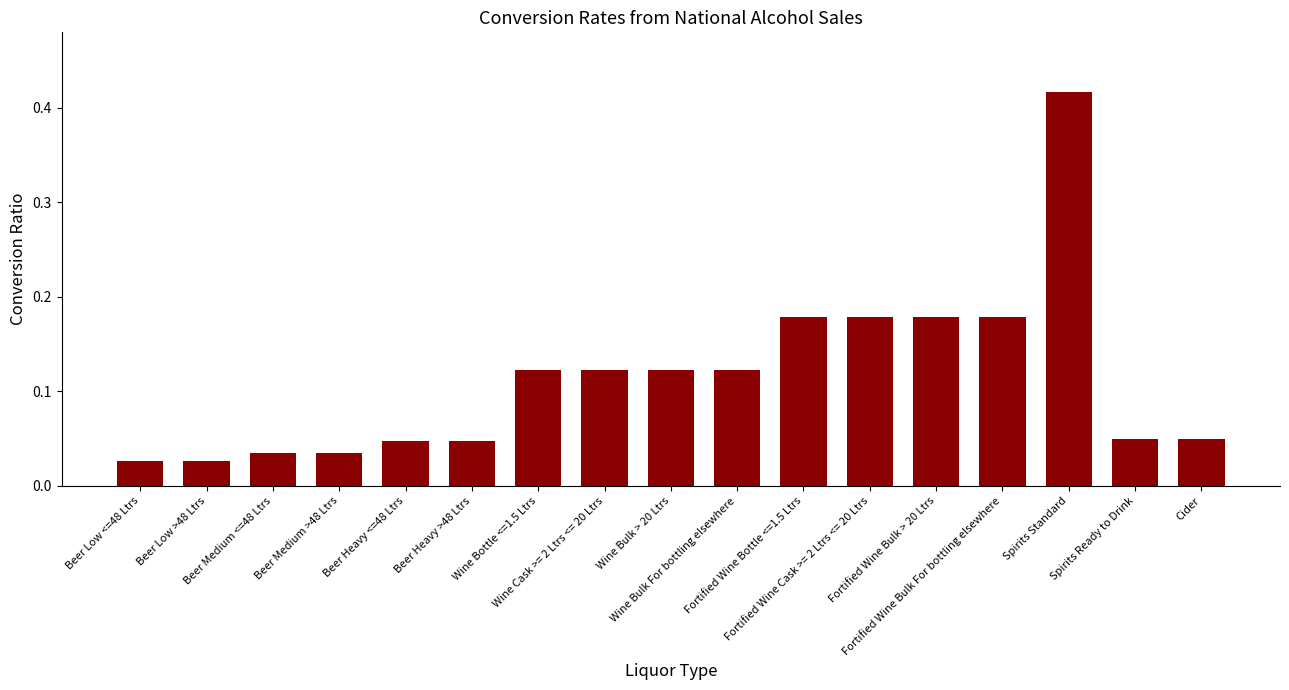

Does the chart contain stacked bars?

No